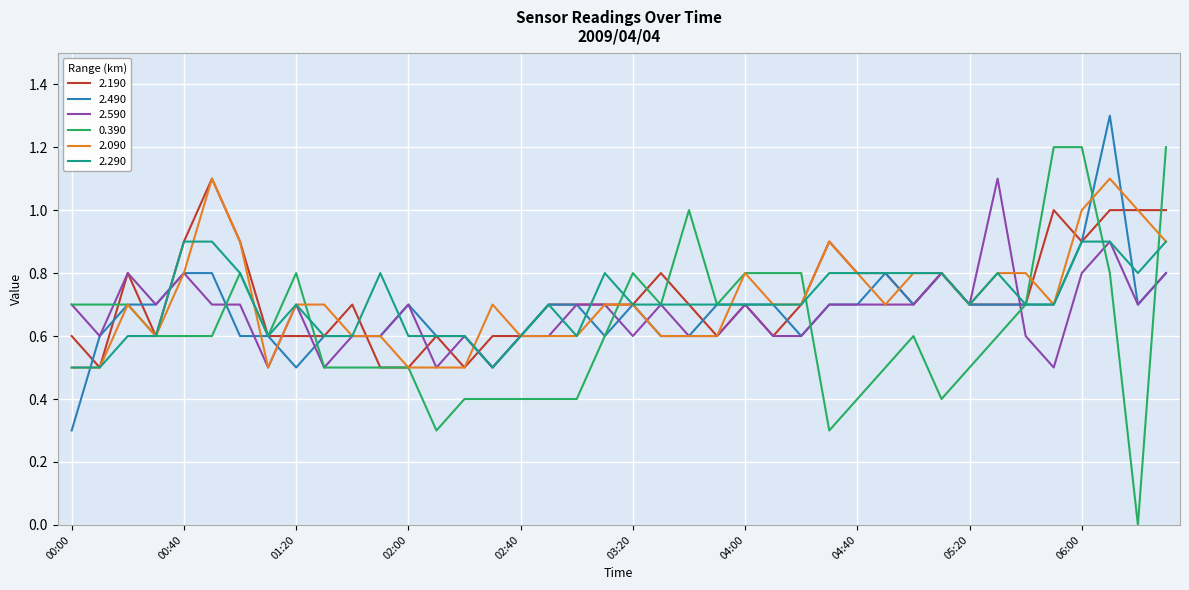

What is the minimum value for 2.190?

0.5